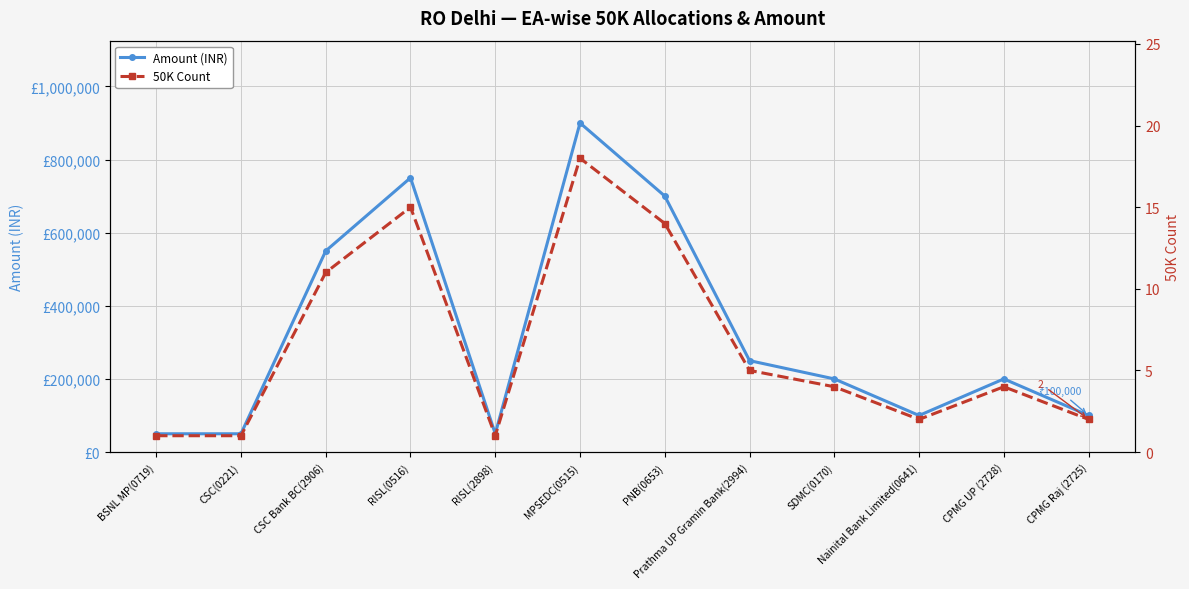

What is the total value across all series at Nainital Bank Limited(0641)?

100002